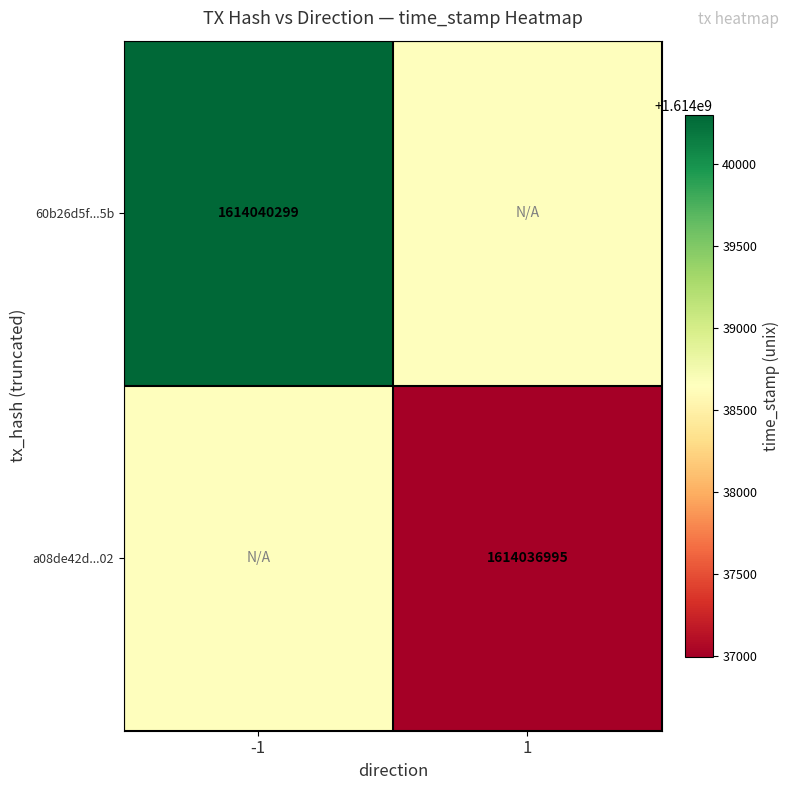

Which category has the lowest value across all series?

1